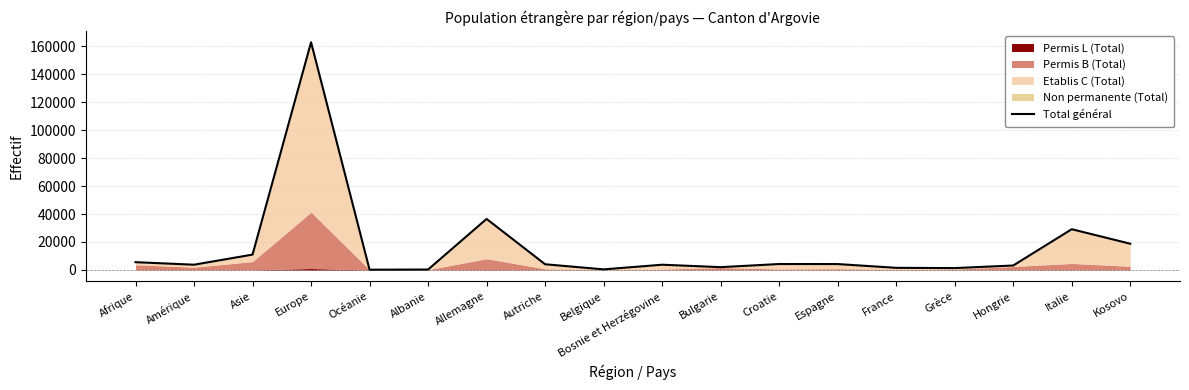

List the labels in order of value, largest first.

Europe, Allemagne, Italie, Kosovo, Asie, Afrique, Croatie, Espagne, Autriche, Amérique, Bosnie et Herzégovine, Hongrie, Bulgarie, France, Grèce, Belgique, Albanie, Océanie